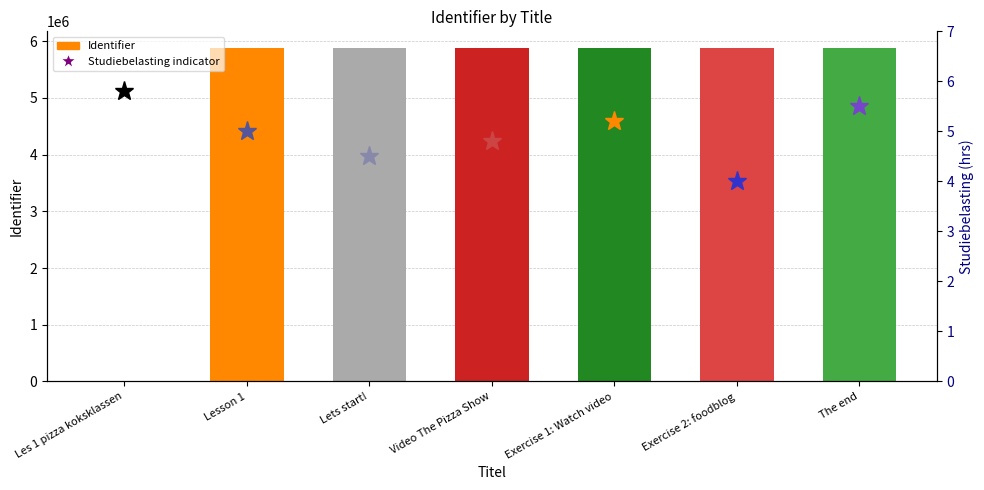

List the labels in order of value, smallest first.

Les 1 pizza koksklassen, Lesson 1, Video The Pizza Show, Exercise 1: Watch video, Exercise 2: foodblog, The end, Lets start!